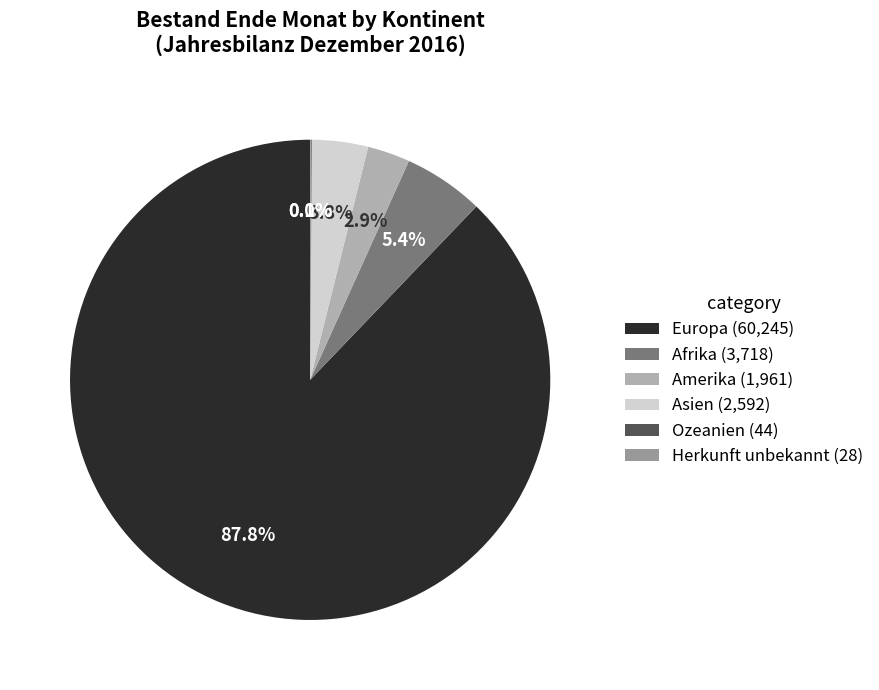

How many segments does this pie chart have?

6